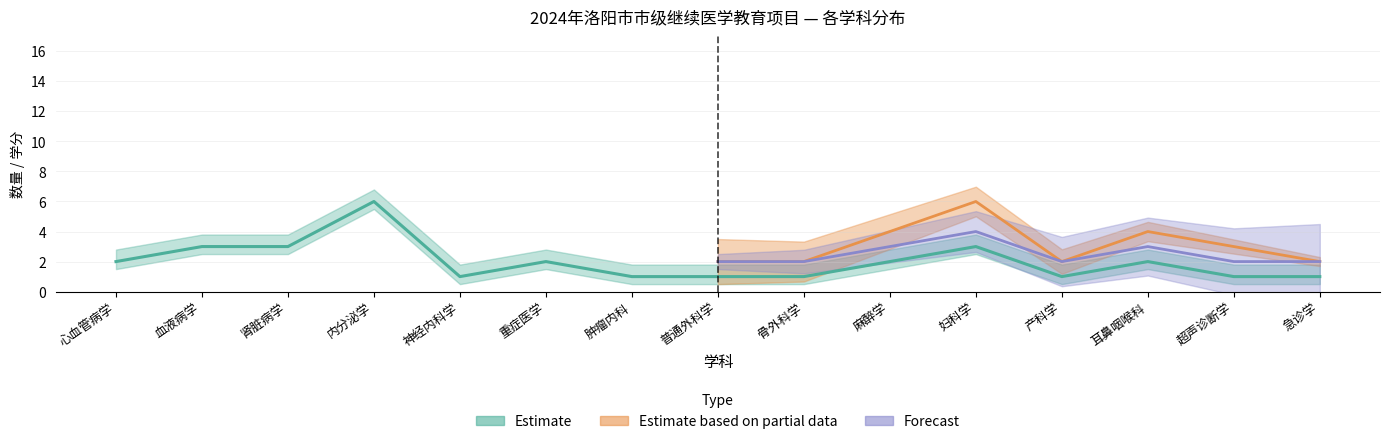

What is the total value across all series at 耳鼻咽喉科?

9